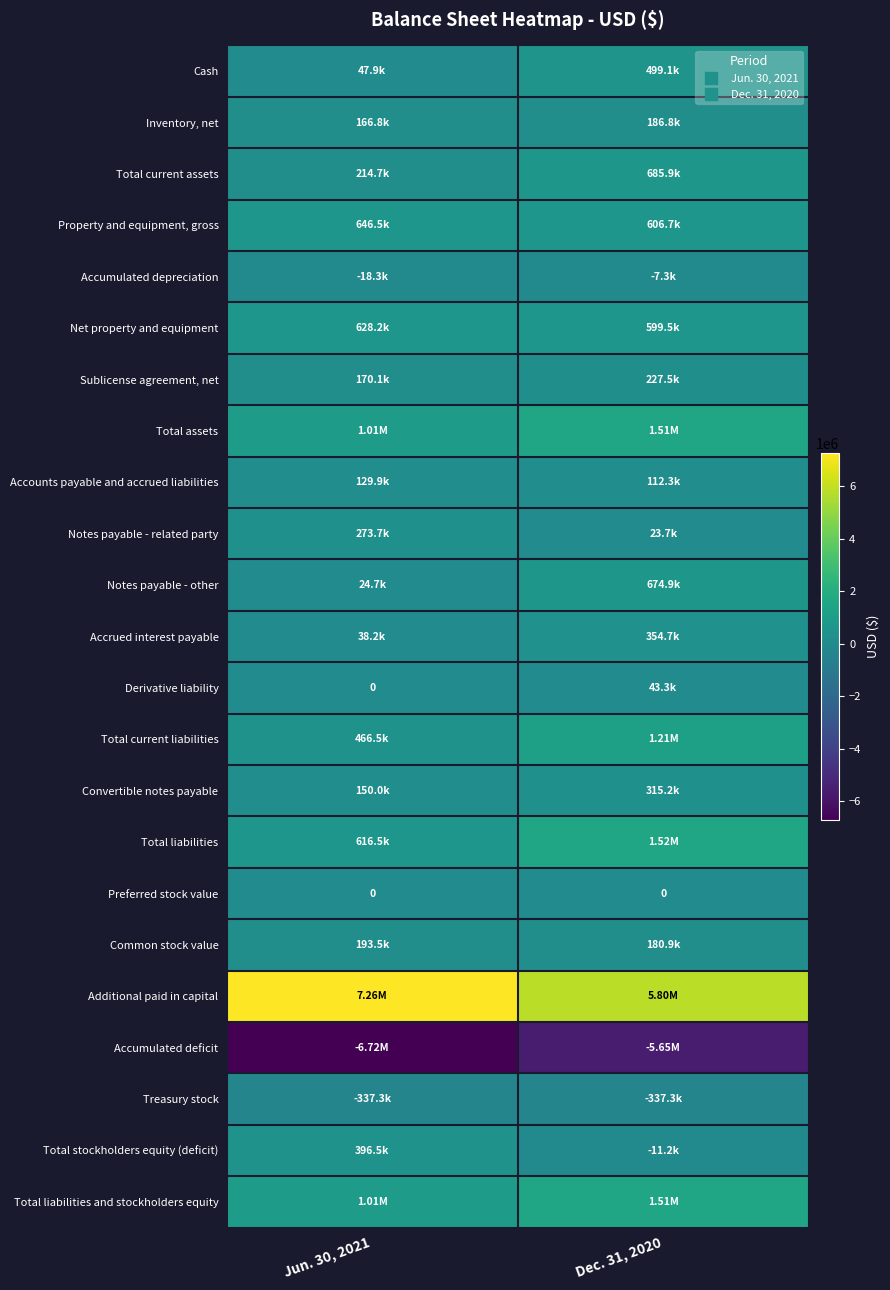

At how many categories does at least one series exceed -4774242?

2